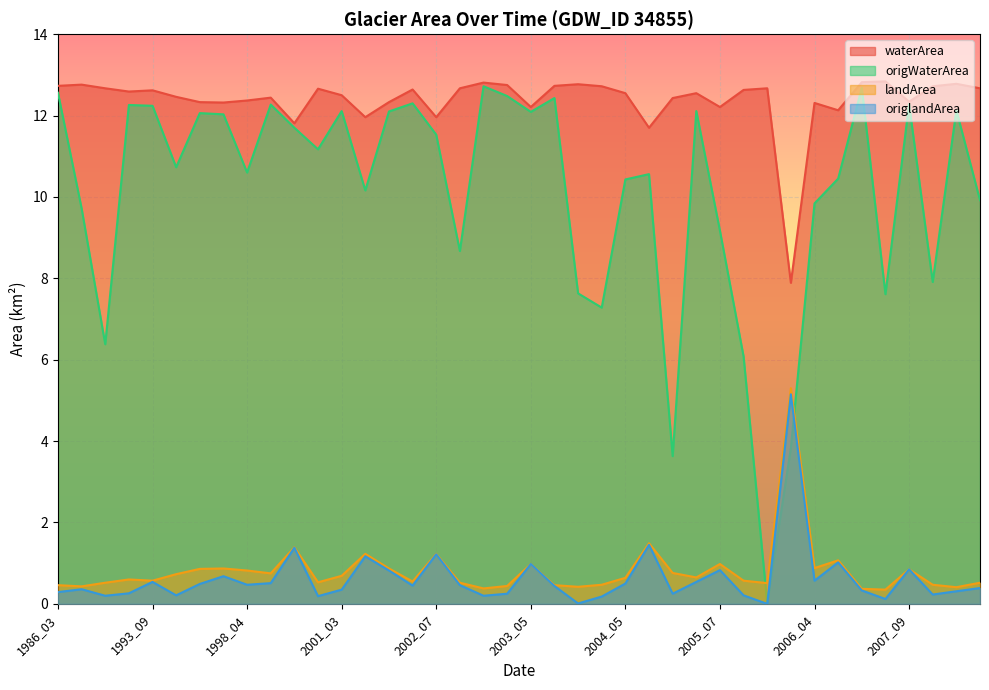

How many lines are shown in the chart?

4